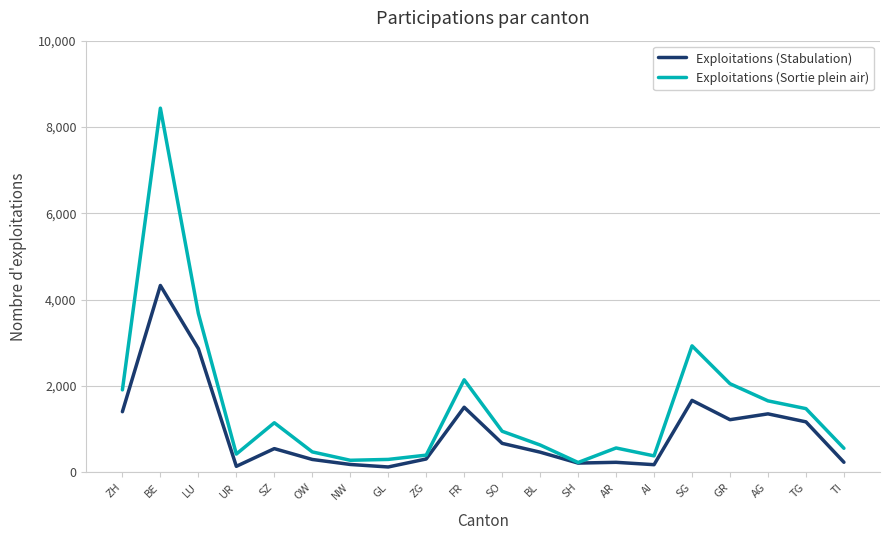

List the series in order of their peak value, highest first.

Exploitations (Sortie plein air), Exploitations (Stabulation)